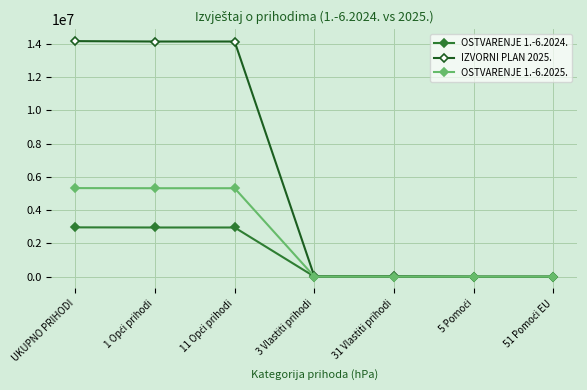

What is the value of the IZVORNI PLAN 2025. point at the 1st from the left?

14166780.0